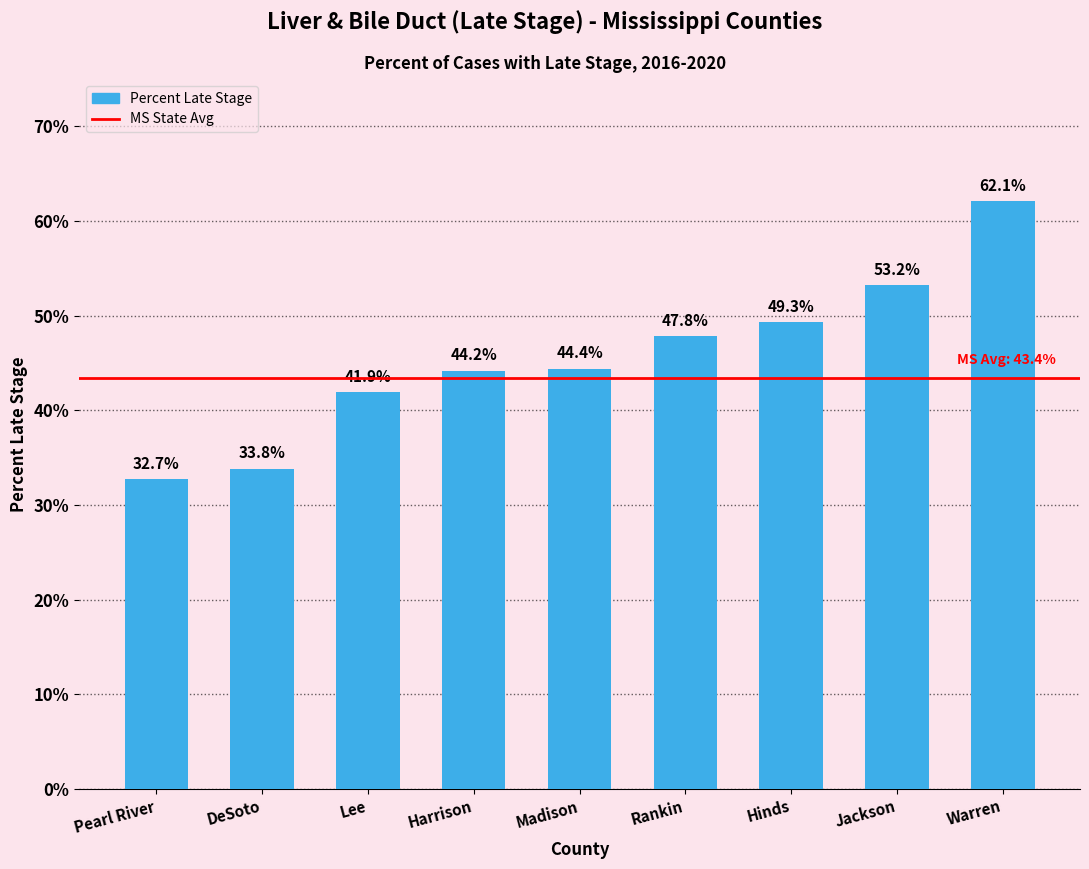

Which label corresponds to the largest value in the chart?

Warren